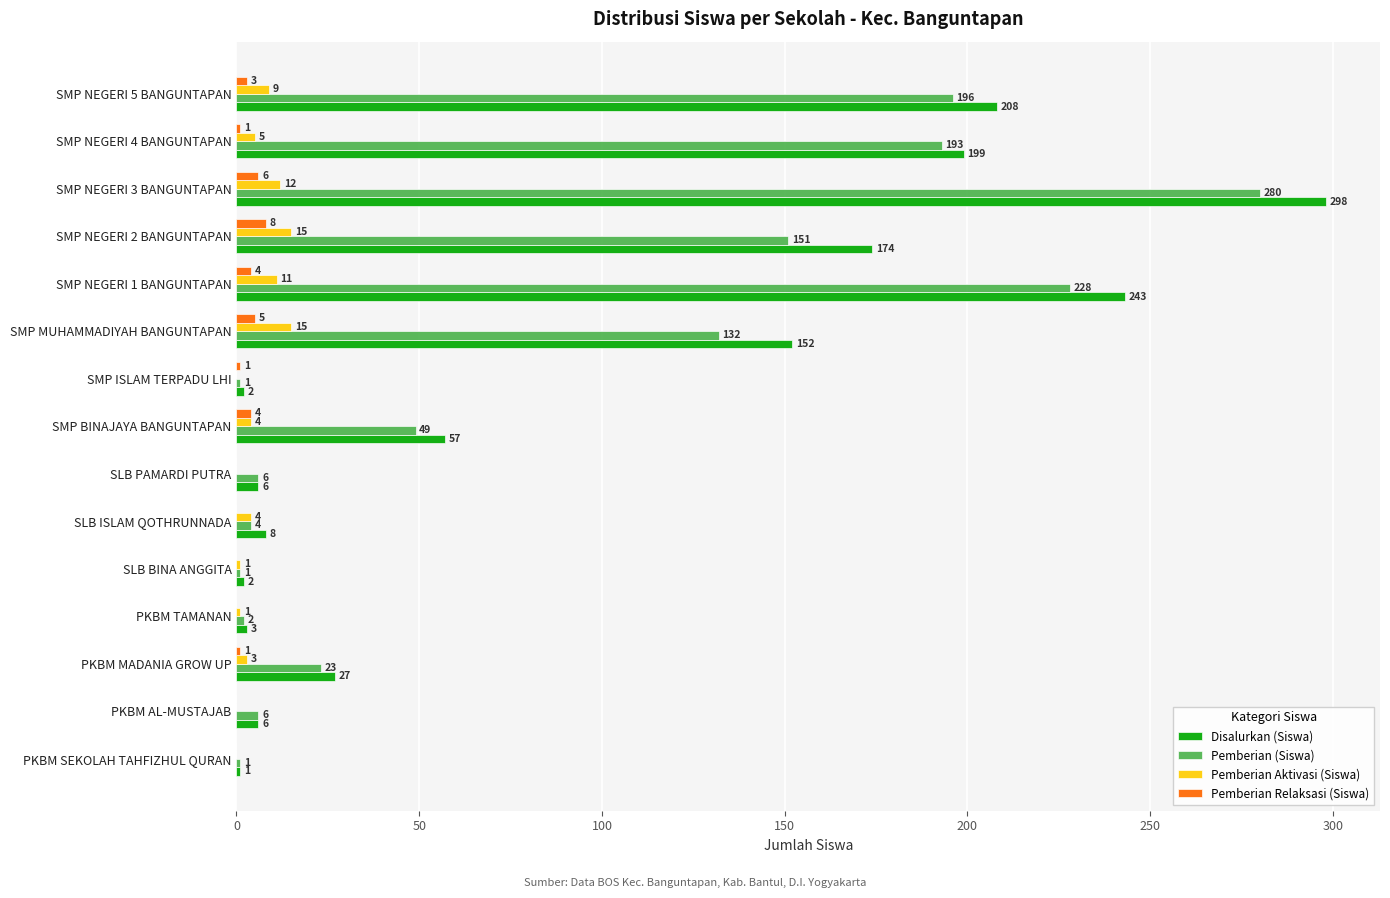

The Disalurkan (Siswa) series shows 3 at PKBM TAMANAN. True or false?

True